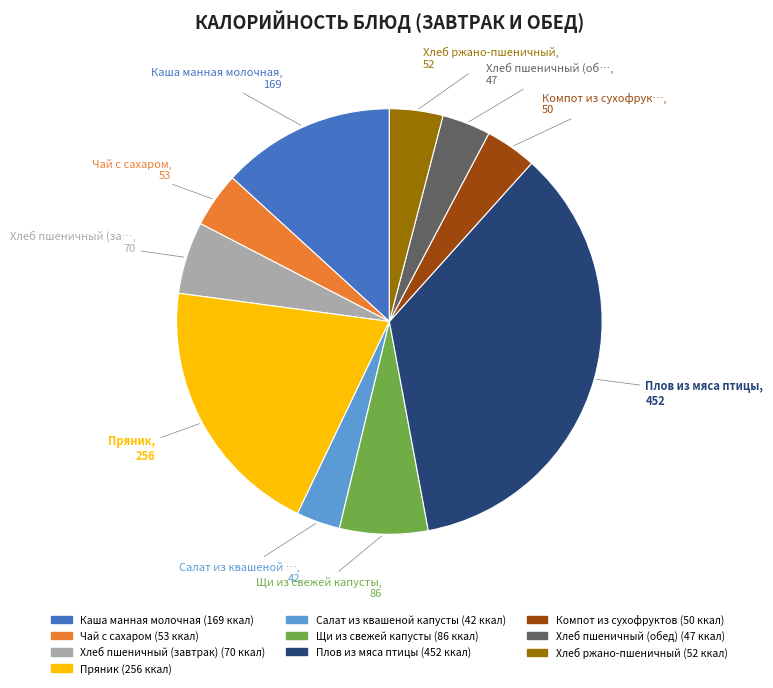

Which slice is the largest?

Плов из мяса птицы